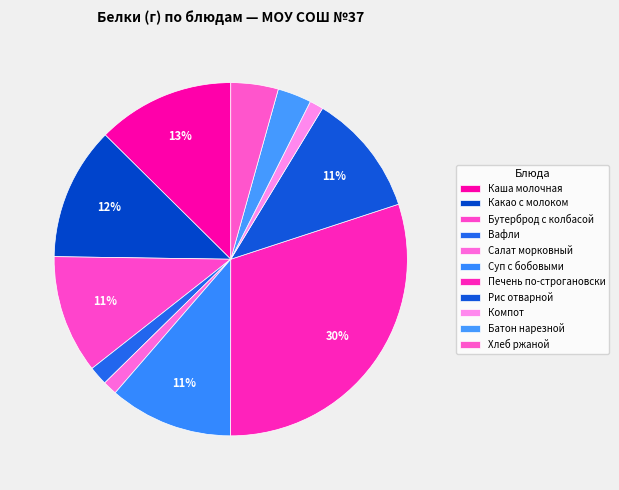

The Каша молочная slice represents 23% of the pie. True or false?

False